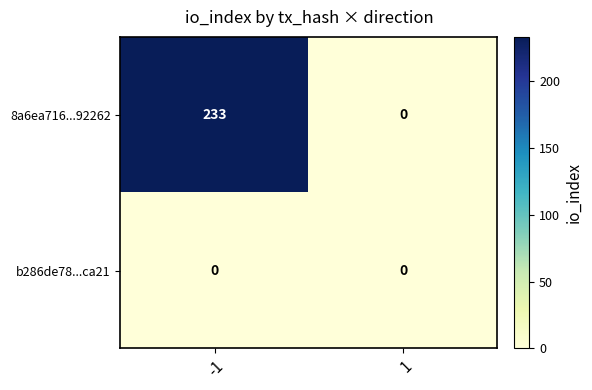

List the series in order of their peak value, lowest first.

b286de78...ca21, 8a6ea716...92262